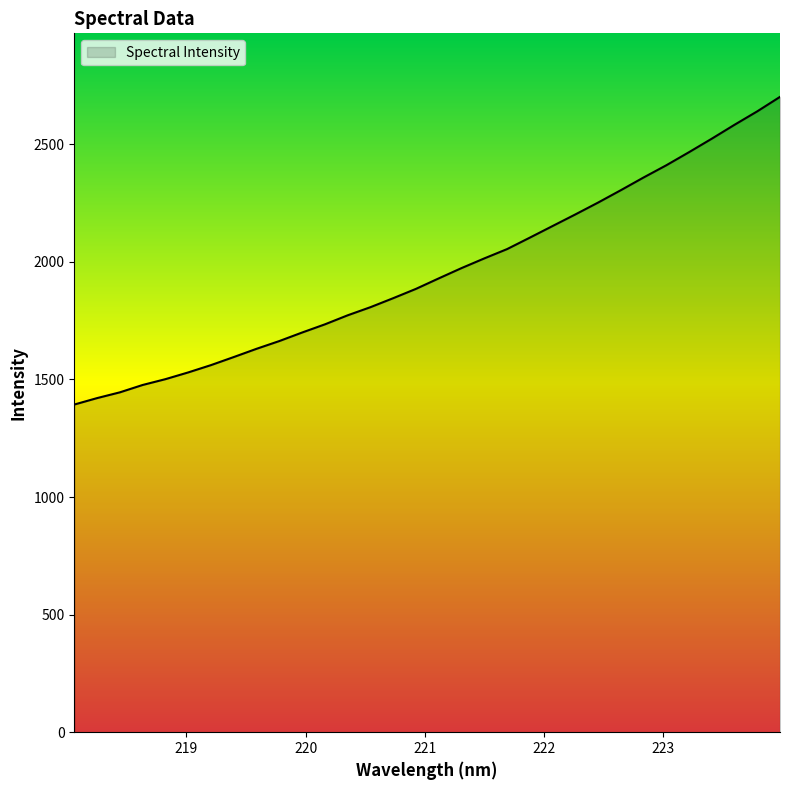

What is the difference between the second highest and second lowest values?

1219.2